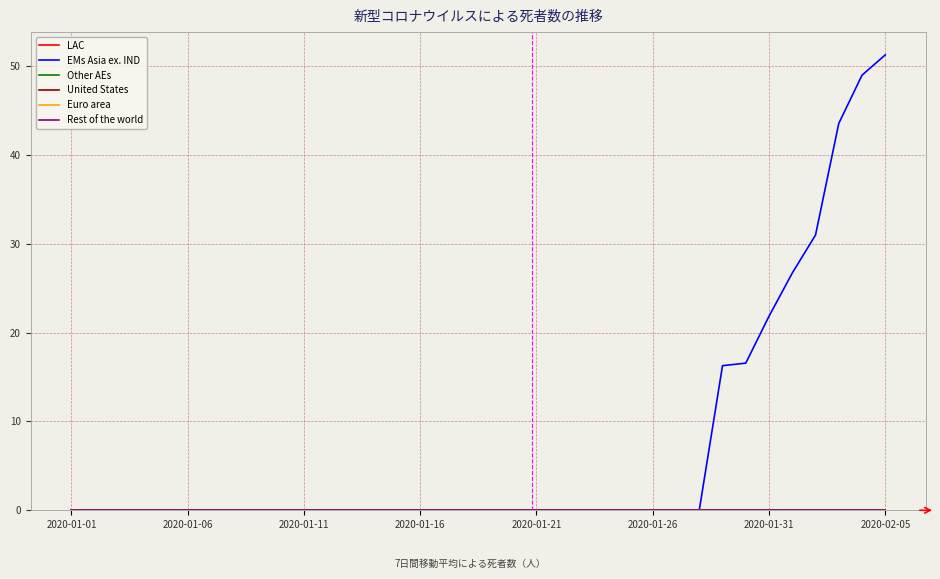

Does the chart have visible grid lines?

Yes